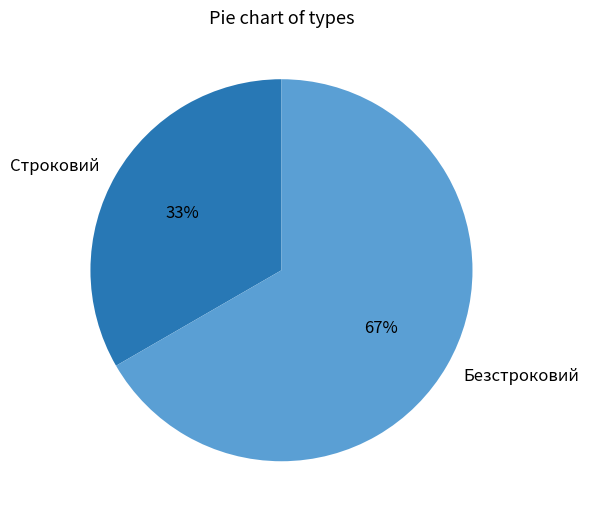

How many slices are in this pie chart?

2